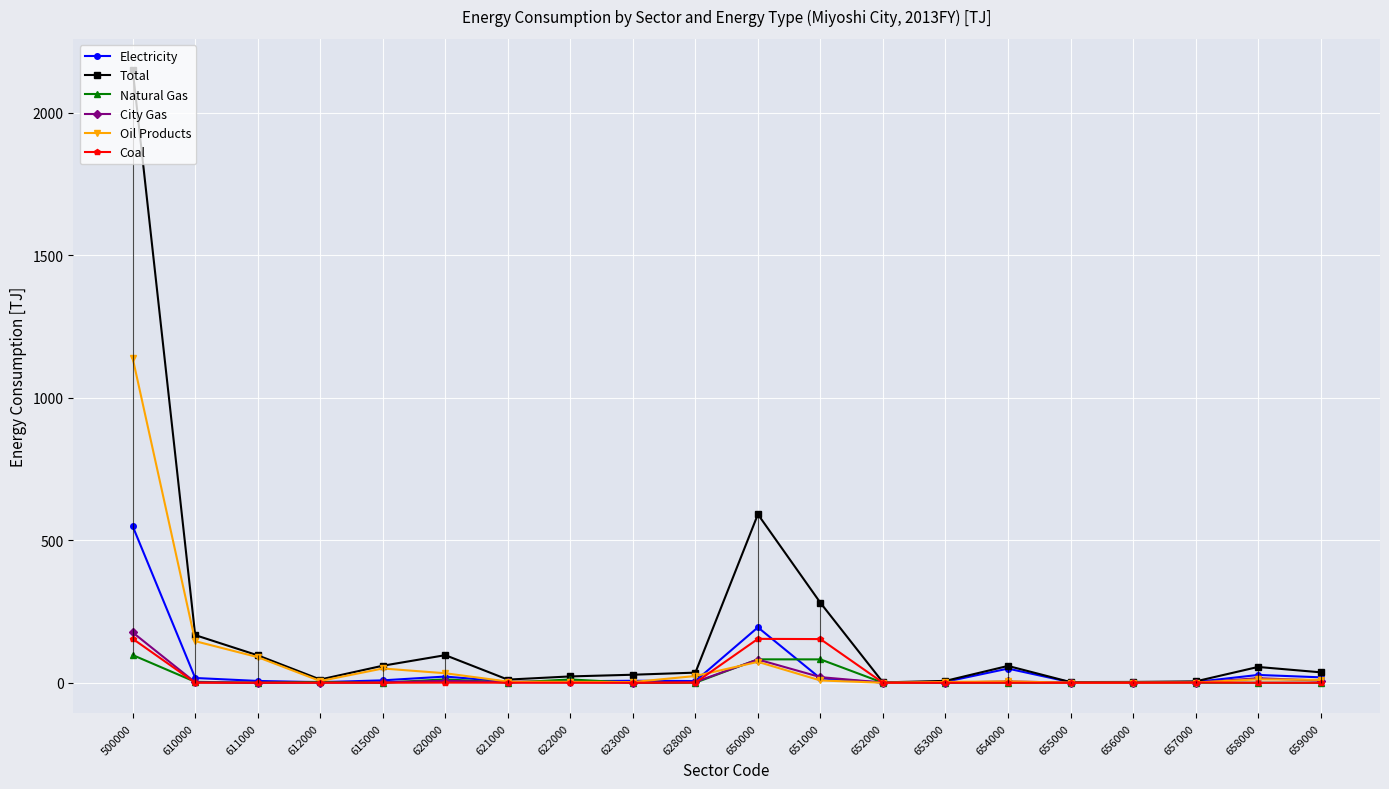

Is it true that Coal equals 84.4 at 655000?

False